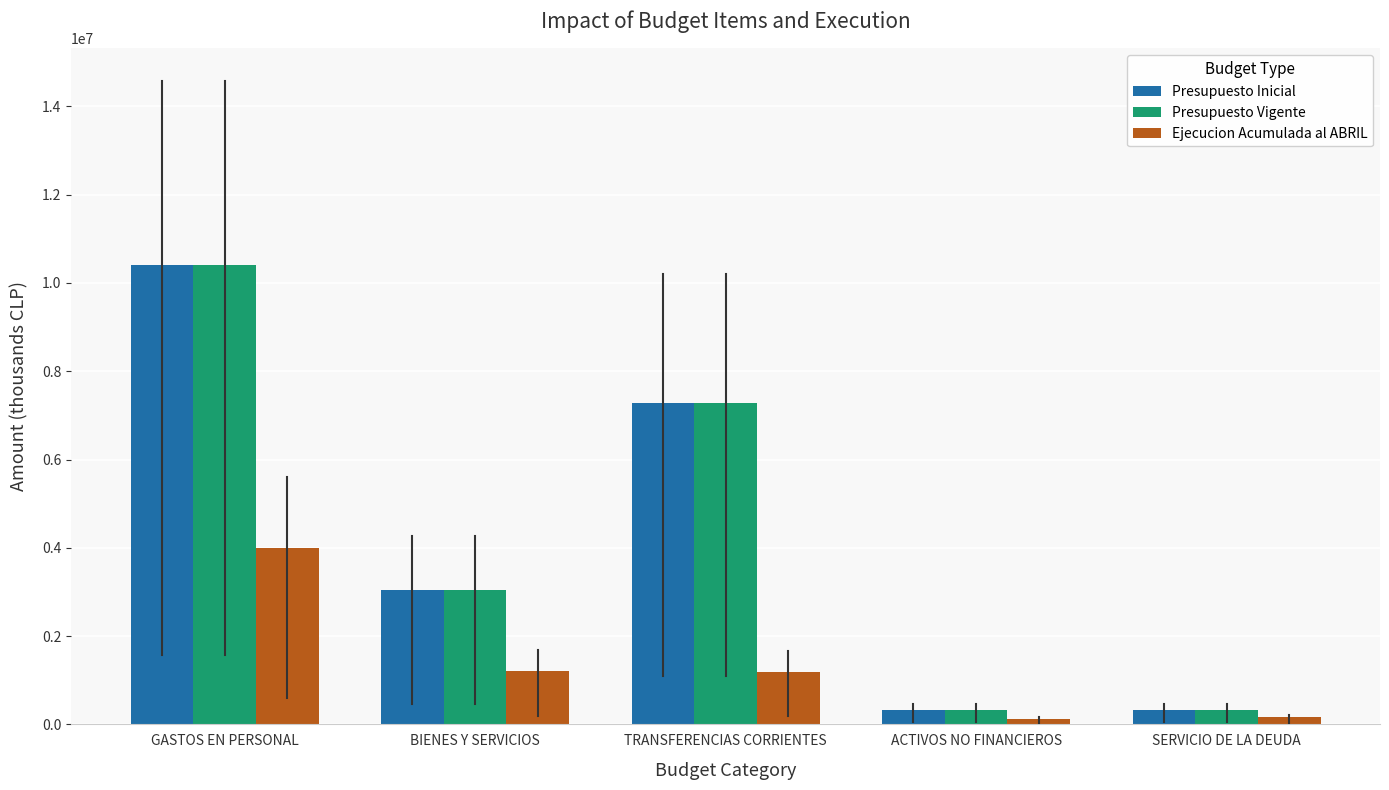

How many groups of bars are there?

5